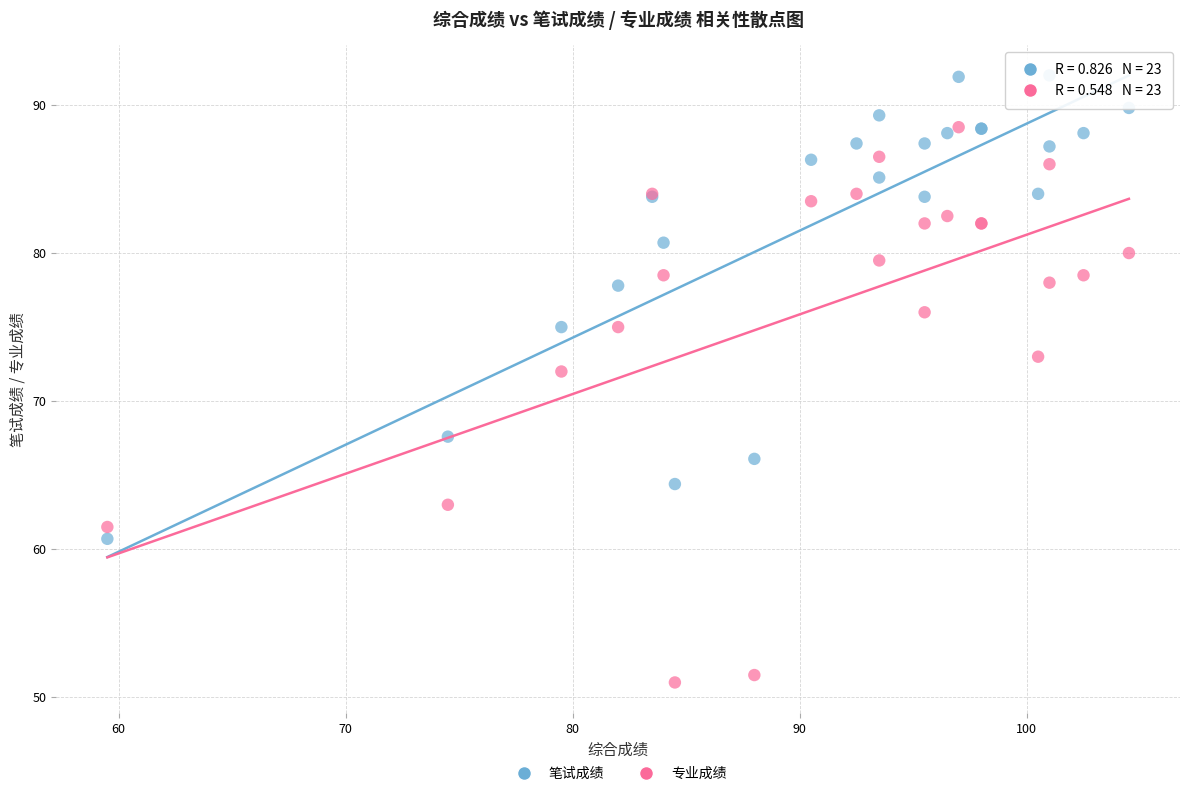

Which series contains the lowest Y value?

专业成绩